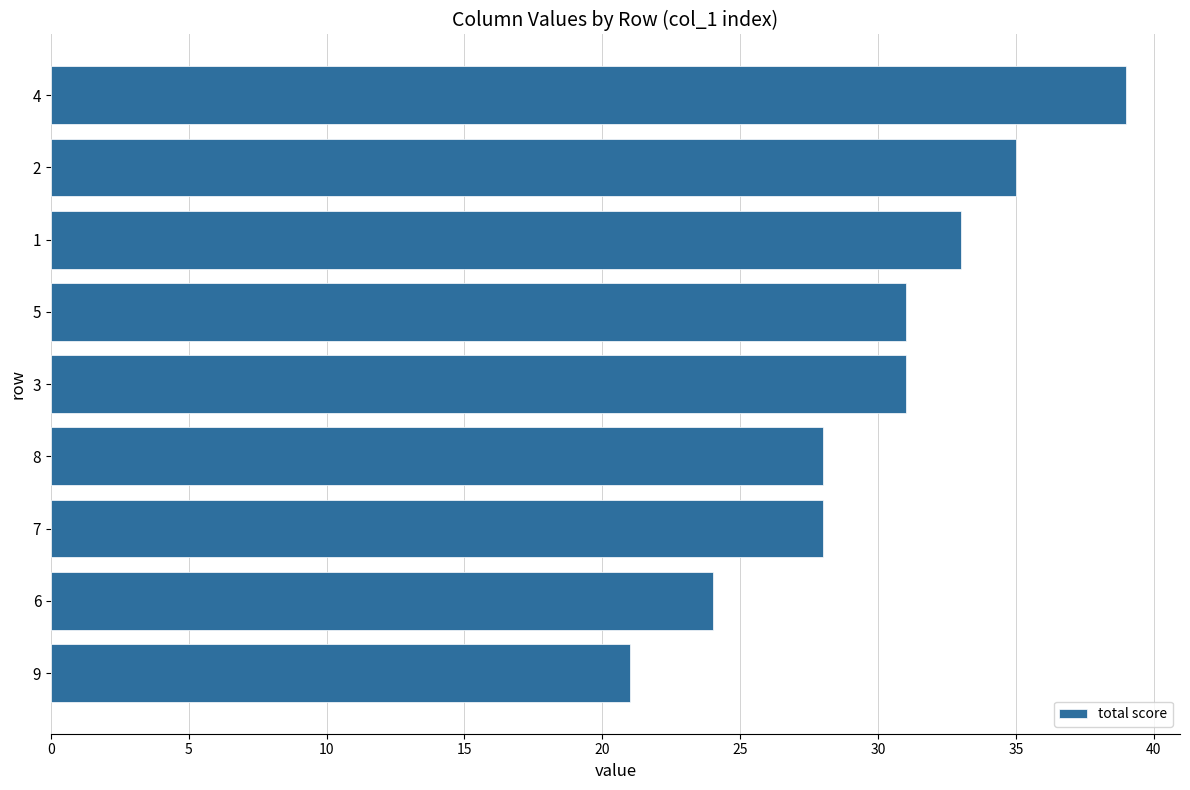

Reading top to bottom, what are all the values shown in this chart?

4=39	2=35	1=33	5=31	3=31	8=28	7=28	6=24	9=21